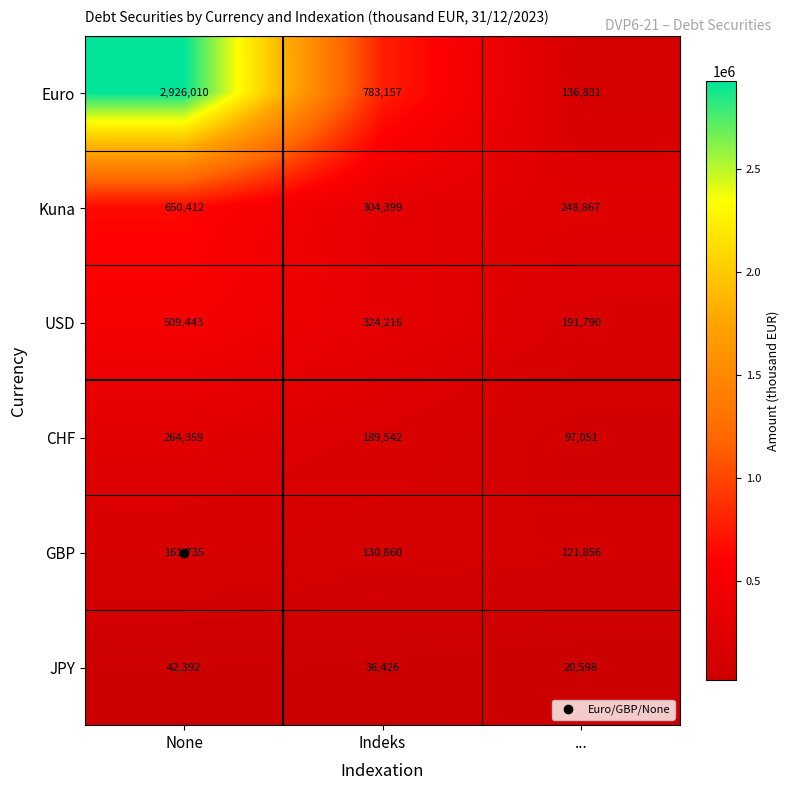

Where does the CHF series first go above 189542?

None